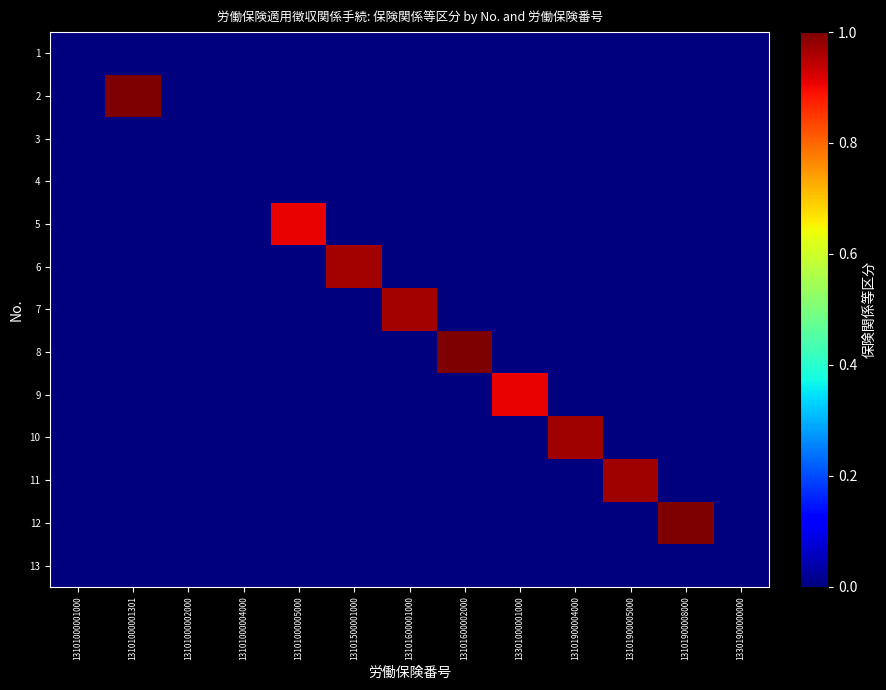

Which series has the widest spread of values?

12